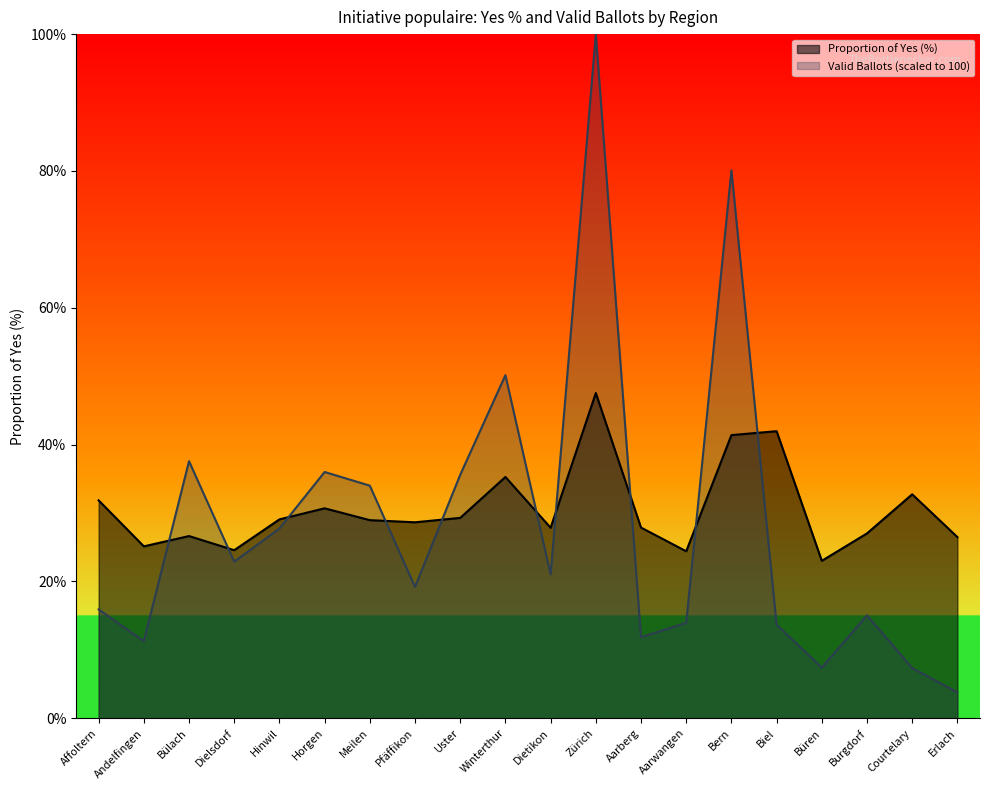

What is the total value across all series at Horgen?

66.7